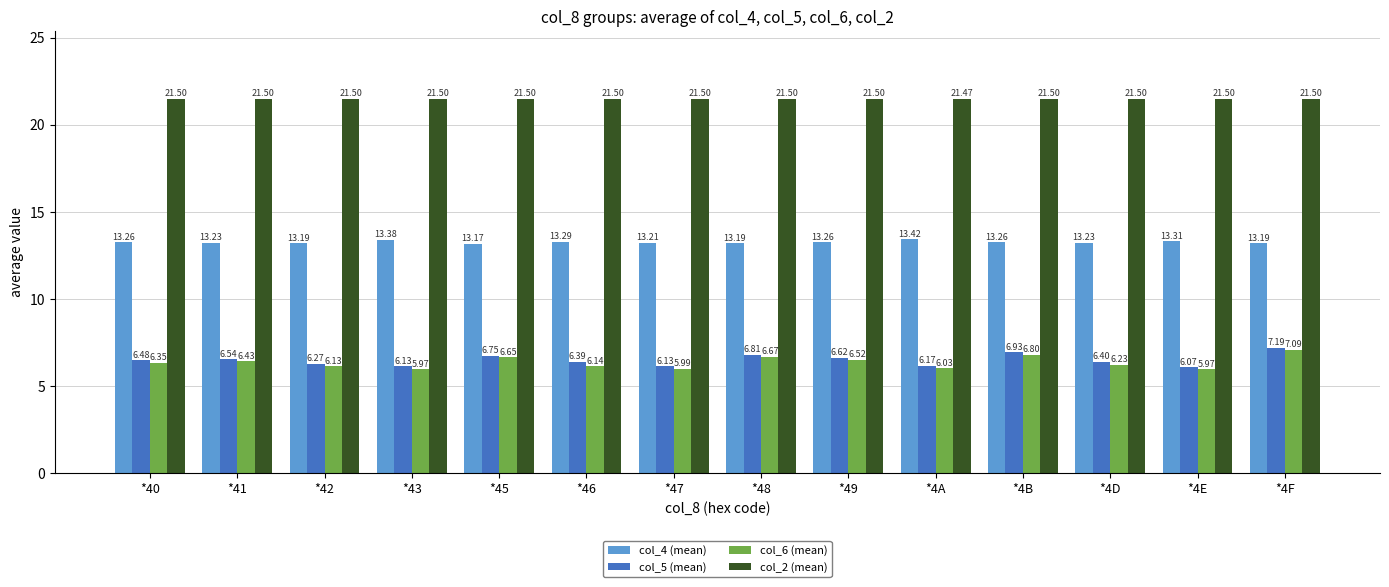

Does the chart contain any negative values?

No